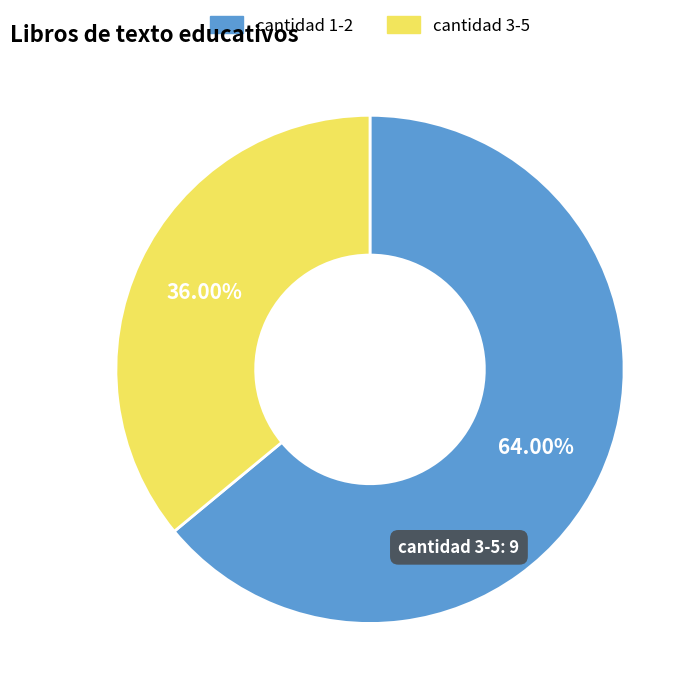

Do cantidad 1-2 and cantidad 3-5 together represent more than half of the pie?

Yes